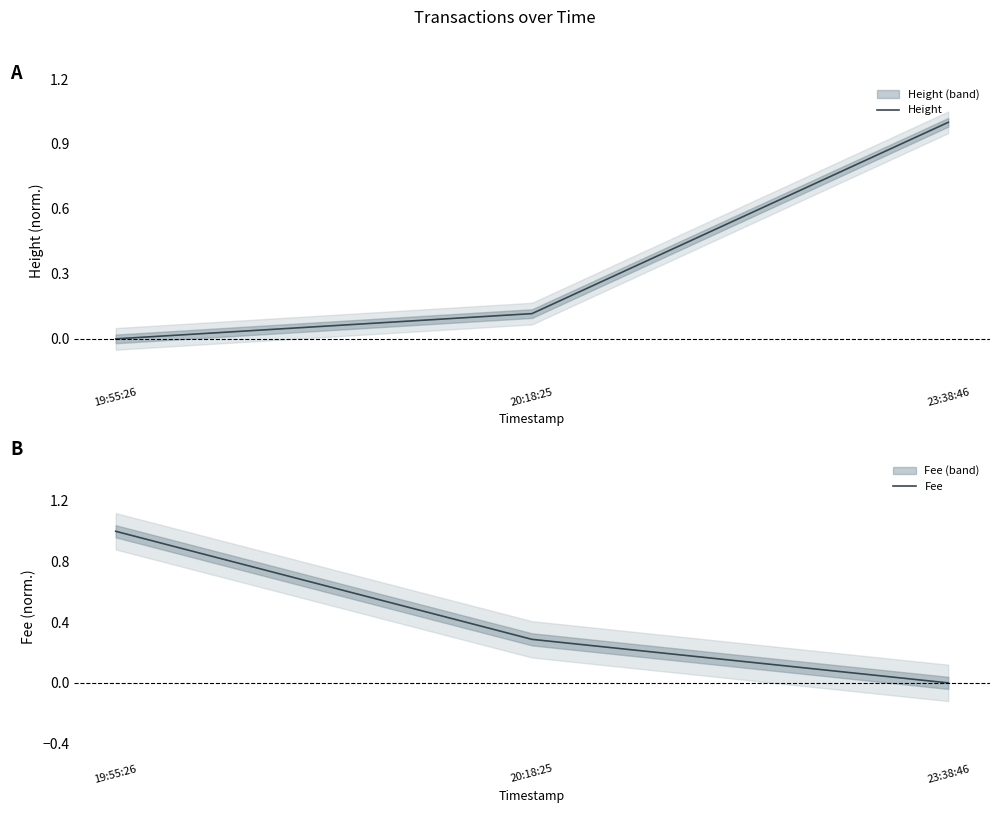

What is the difference between the Height values at 19:55:26 and 20:18:25?

0.1